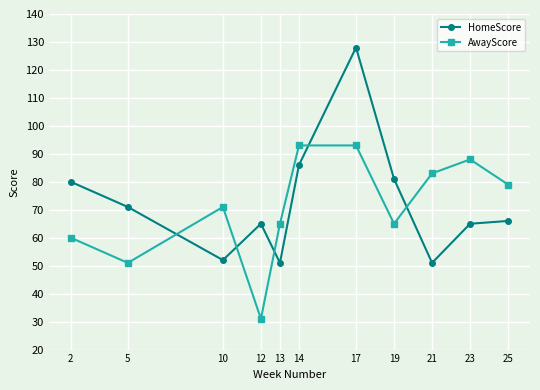

At which category does AwayScore reach its first local peak?

10